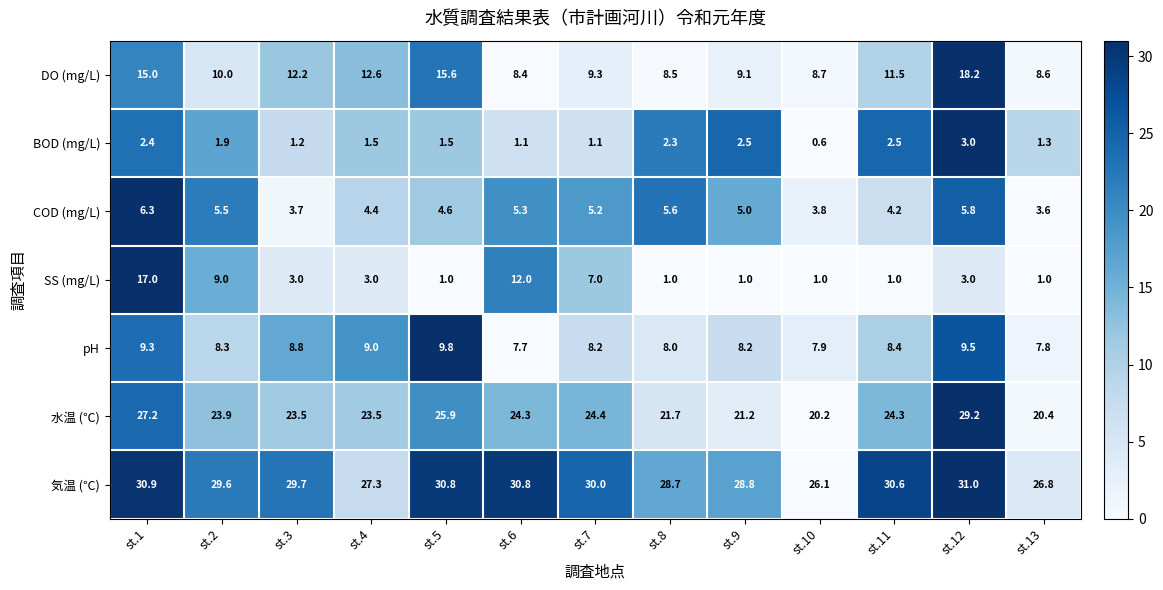

True or false: 水温 (℃) has a value of 13.1 at st.13.

False